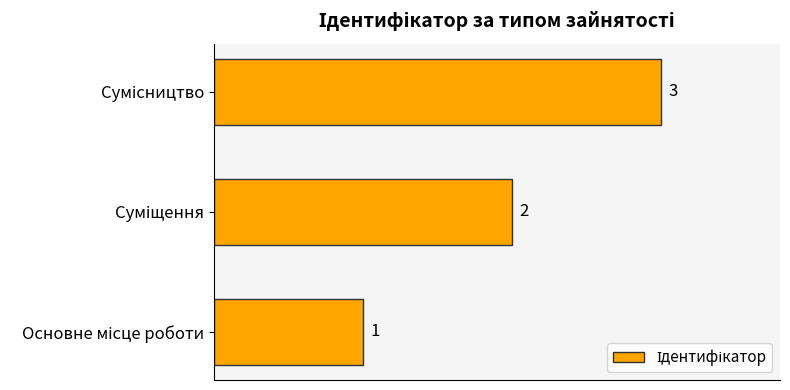

What is the greatest value displayed?

3